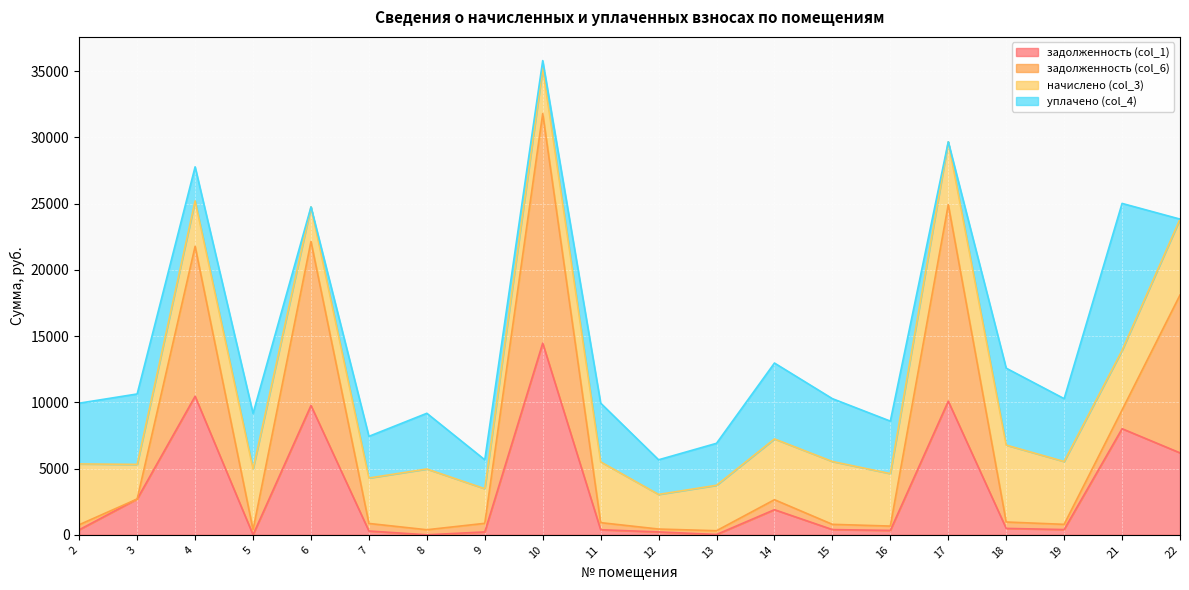

True or false: задолженность (col_1) has a value of 0.0 at 5.

True